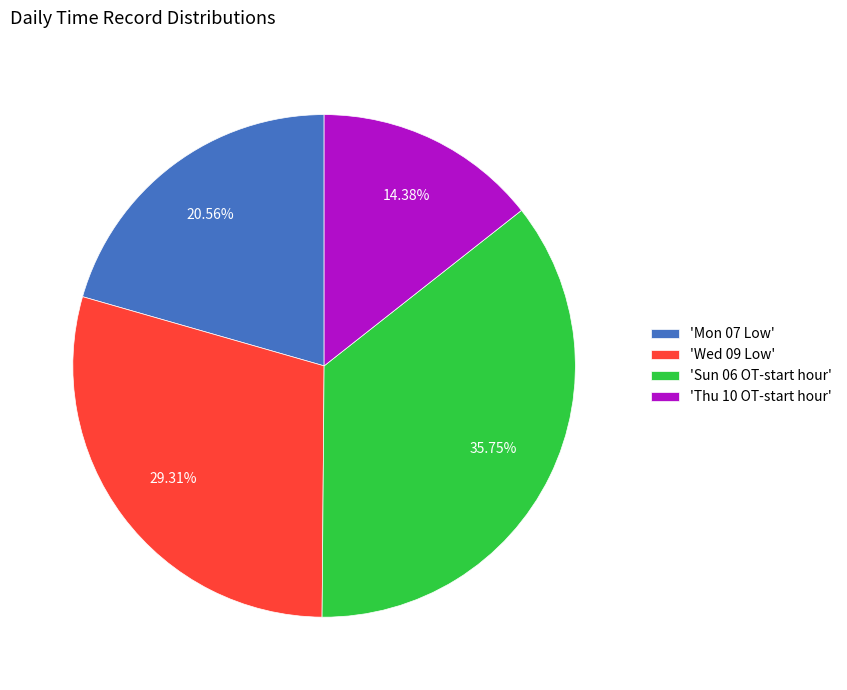

Is 'Thu 10 OT-start hour' the majority of the pie?

No